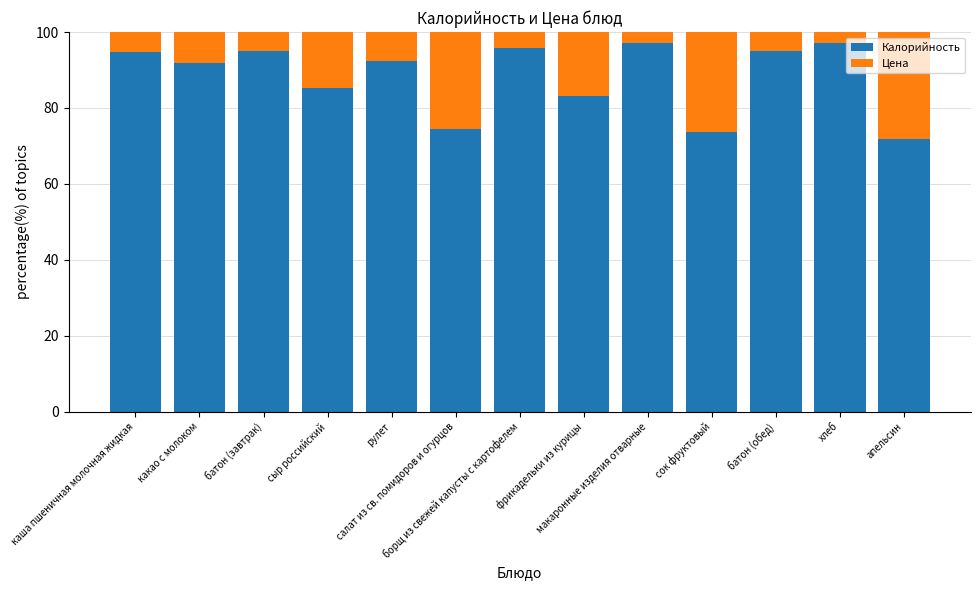

What is the lowest value of the Калорийность series?

71.7